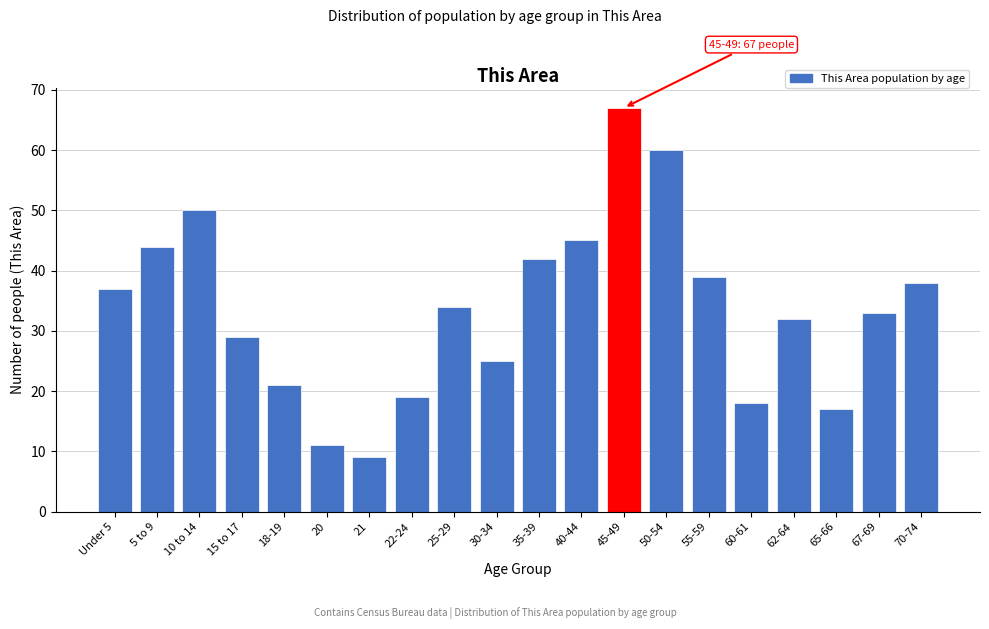

Reading left to right, what are all the values shown in this chart?

37	44	50	29	21	11	9	19	34	25	42	45	67	60	39	18	32	17	33	38